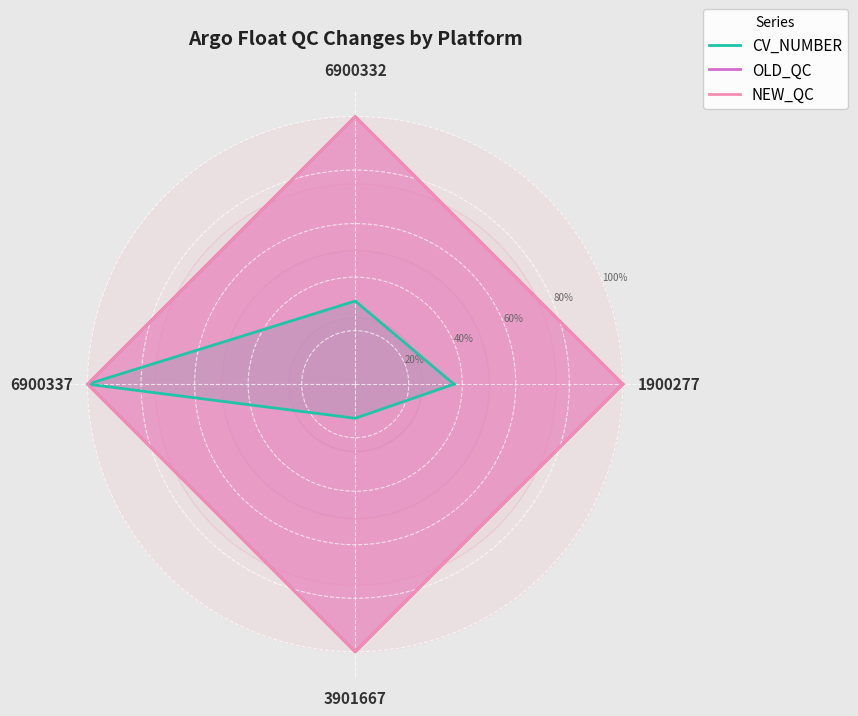

Which series has the largest total across all categories?

OLD_QC